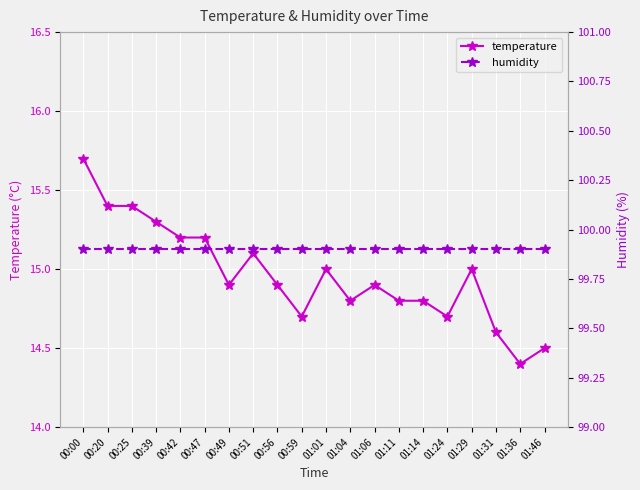

Read the temperature value at 00:00.

15.7